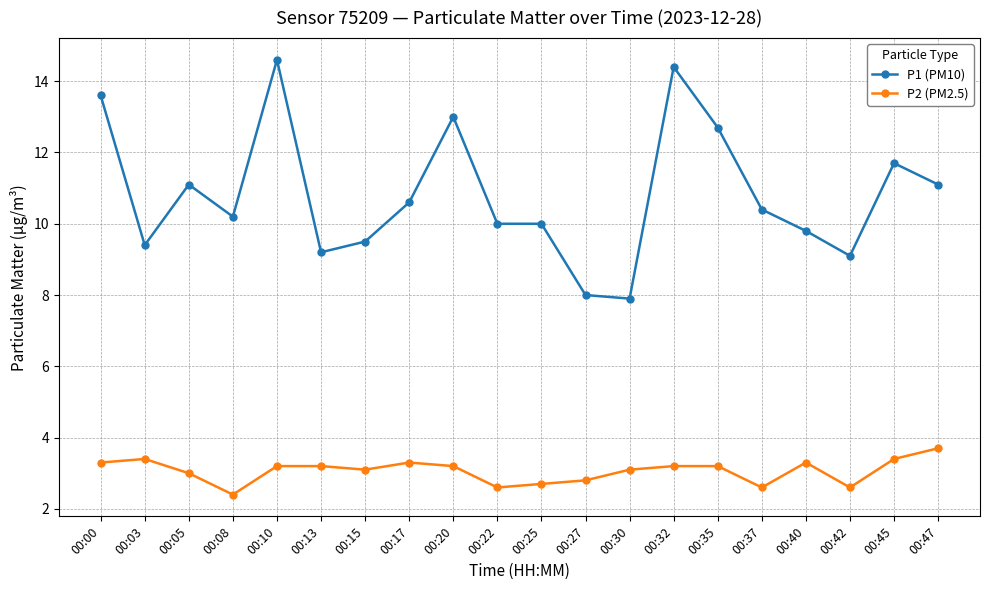

True or false: P1 (PM10) and P2 (PM2.5) cross at least once.

False